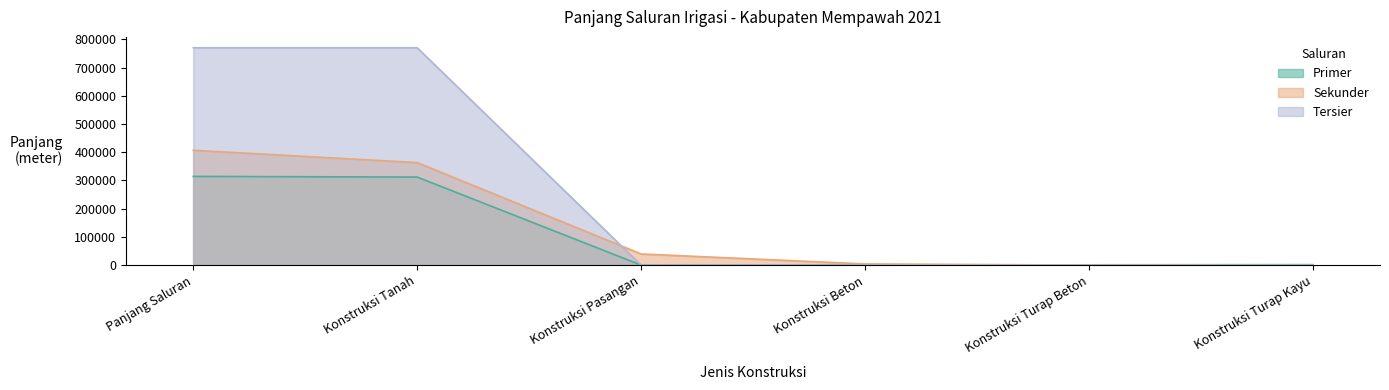

What is the maximum value shown in the chart?

770111.0